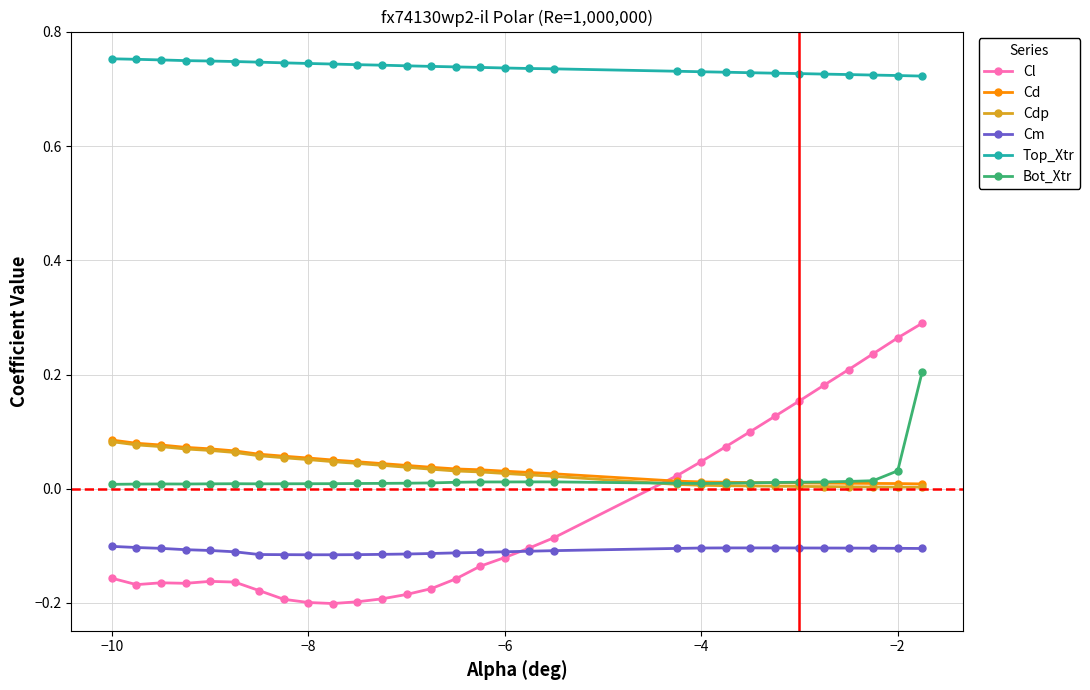

What are all the series names shown in the legend?

Cl, Cd, Cdp, Cm, Top_Xtr, Bot_Xtr